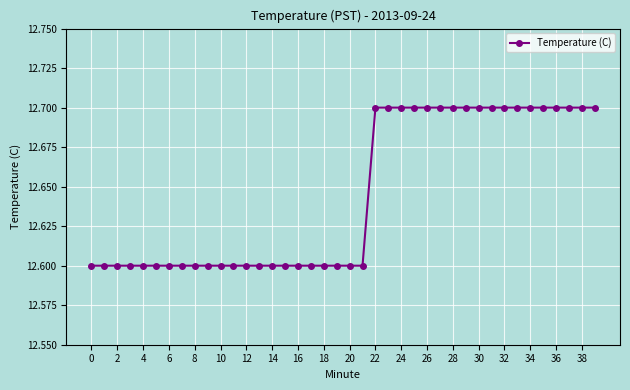

What is the minimum value shown in the chart?

12.6